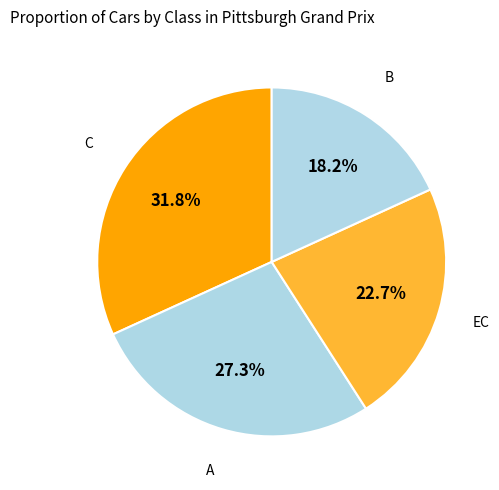

How many segments does this pie chart have?

4